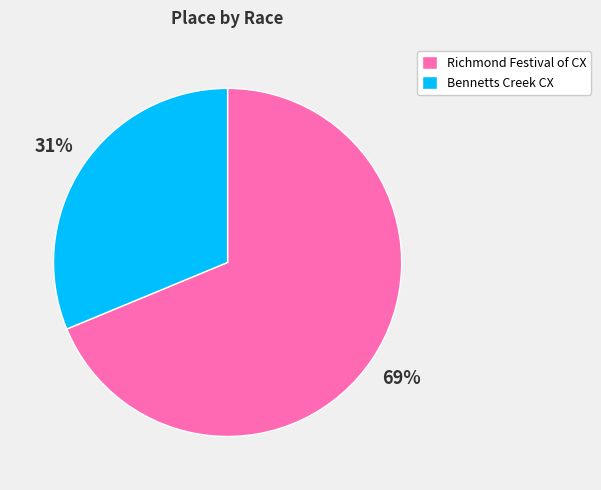

Count the number of slices in the pie.

2